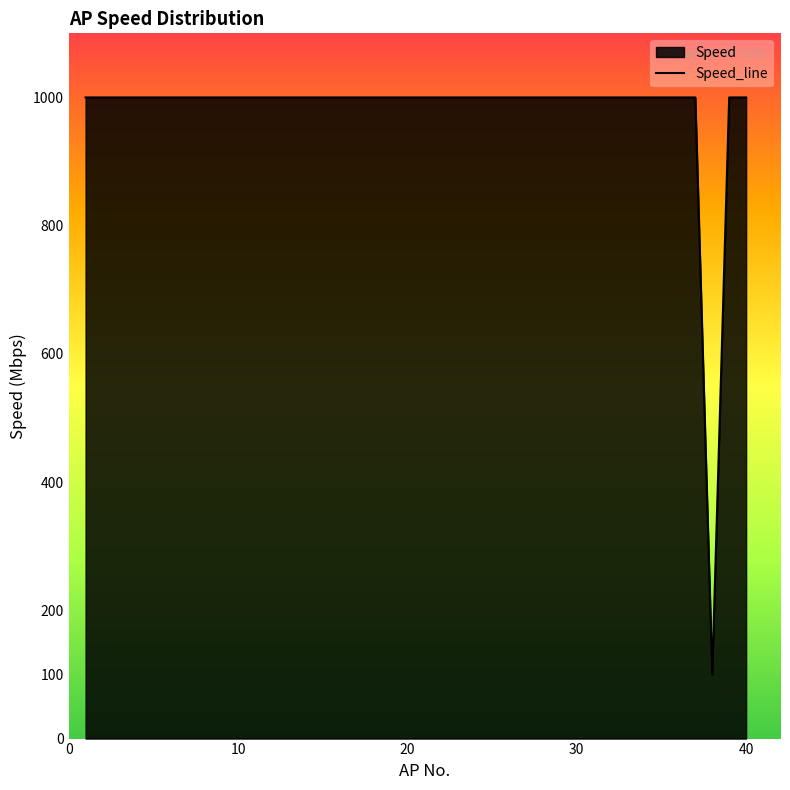

Where is the data nearest to the value 550?

1